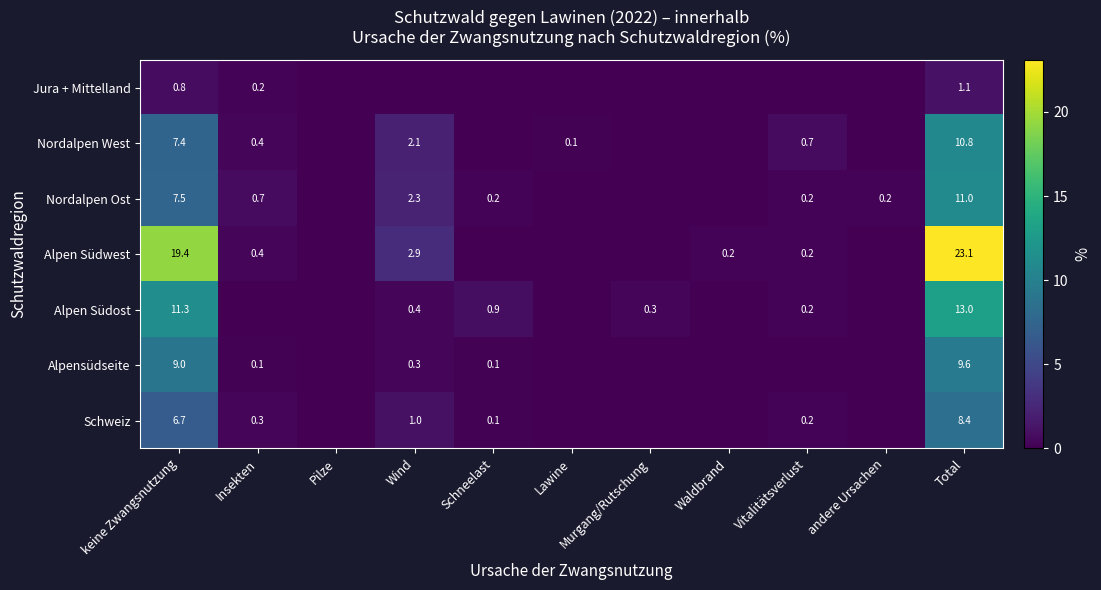

What is the difference between the Schweiz values at Schneelast and Wind?

0.9